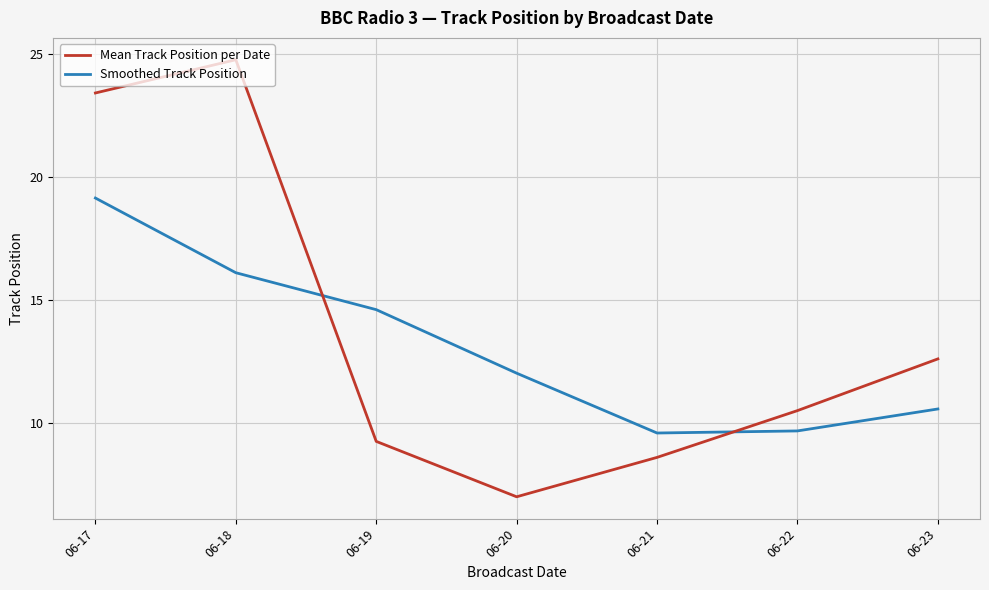

Rank the series by their maximum value, from lowest to highest.

Smoothed Track Position, Mean Track Position per Date